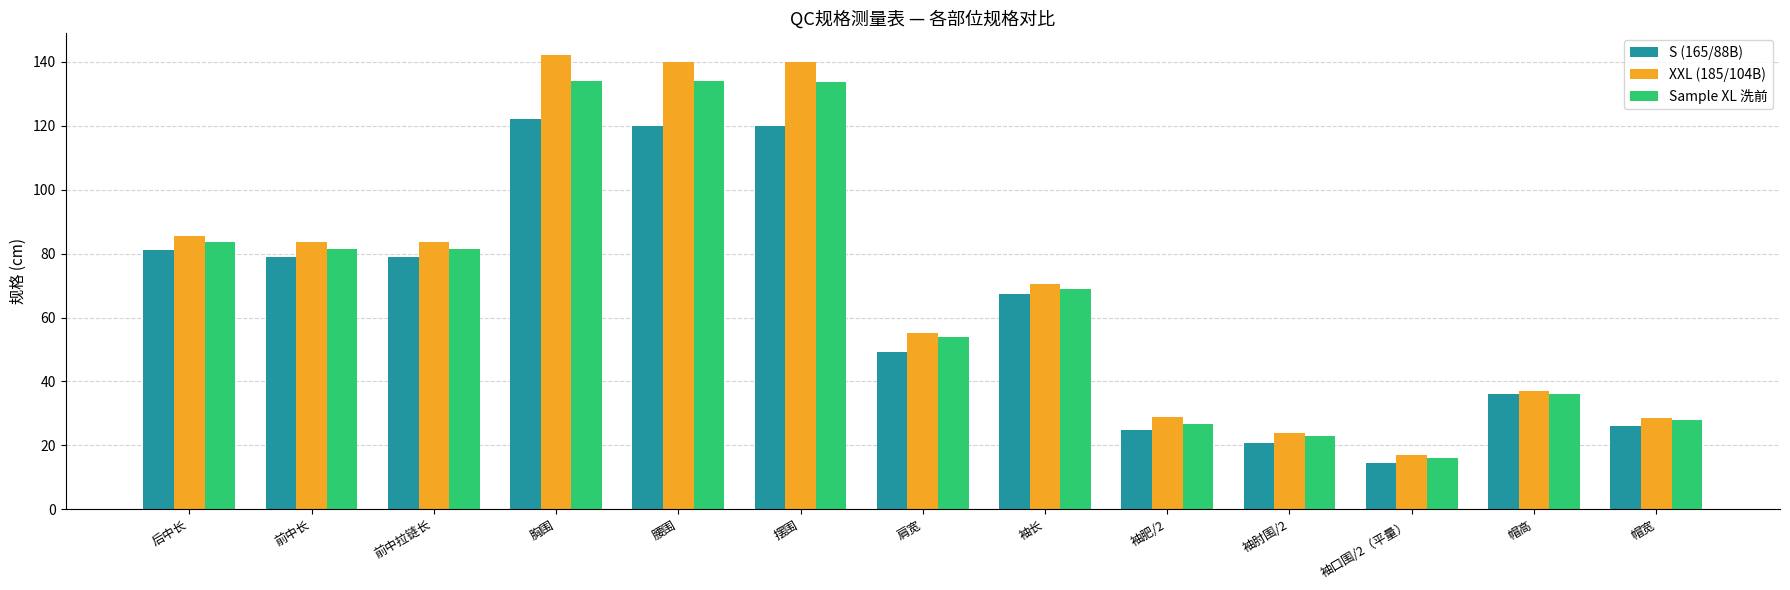

List the series in order of their peak value, highest first.

XXL (185/104B), Sample XL 洗前, S (165/88B)